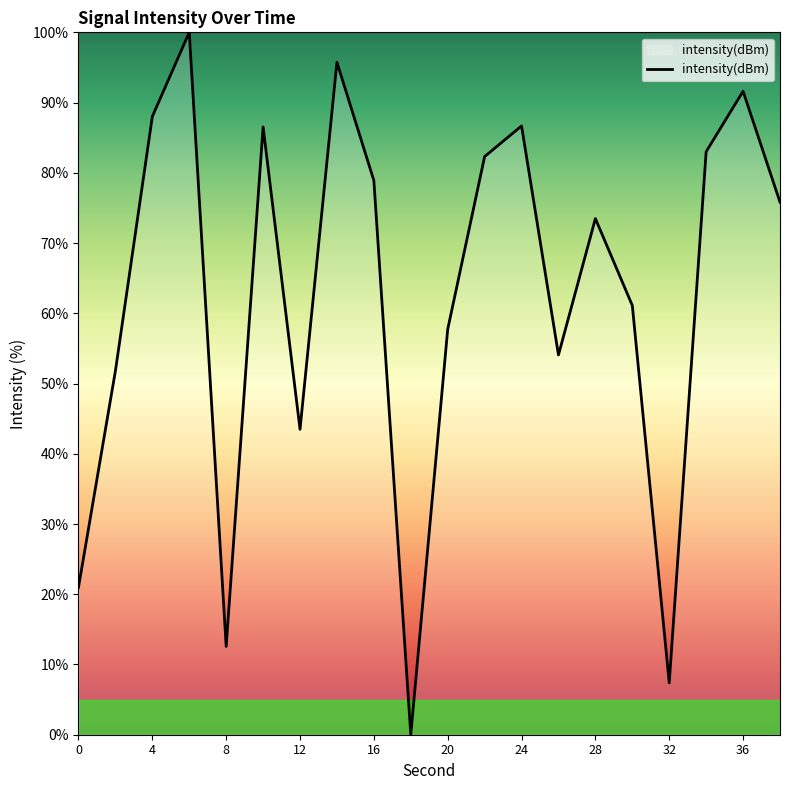

What is the maximum value shown in the chart?

100.0